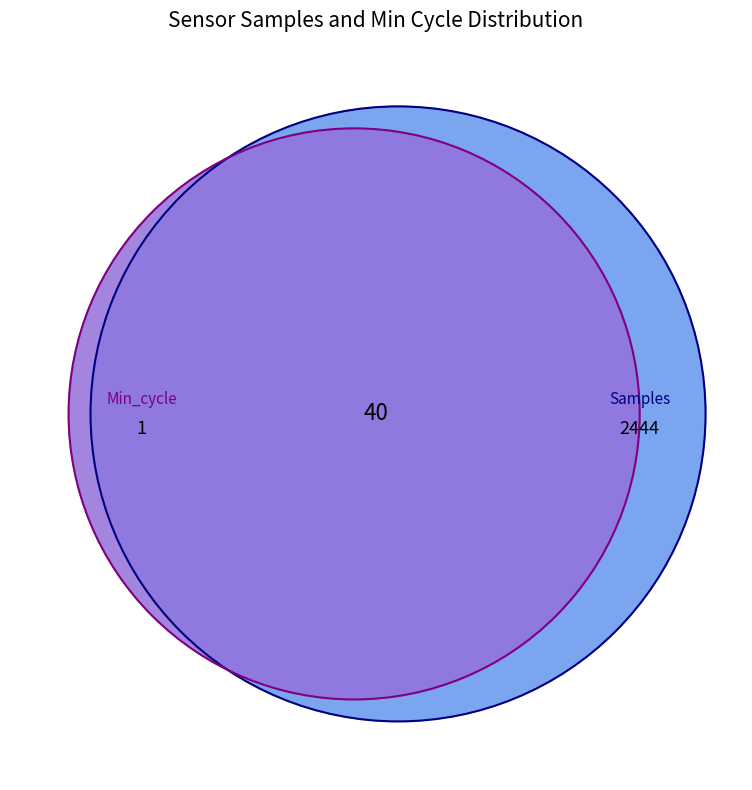

True or false: 39 accounts for 13% of the total.

False